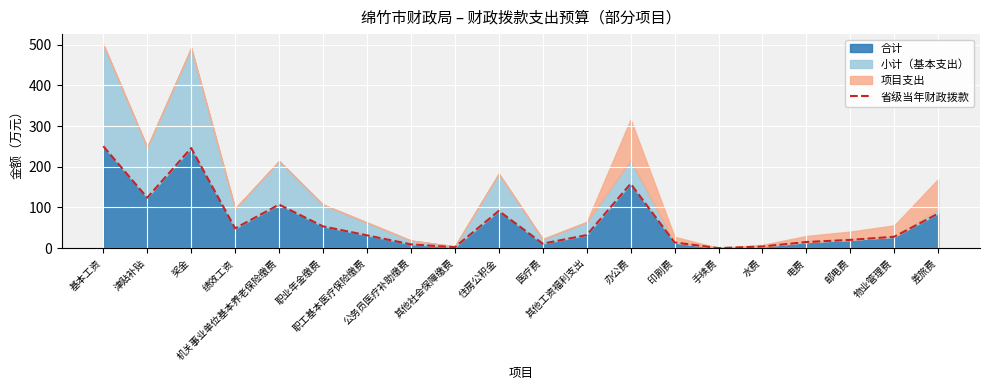

Reading left to right, what are all the values shown in this chart?

250.4	123.8	245.8	48.6	107.0	53.5	31.5	9.3	2.2	91.5	11.0	32.0	158.2	14.0	0.1	4.0	15.0	20.3	28.0	85.0